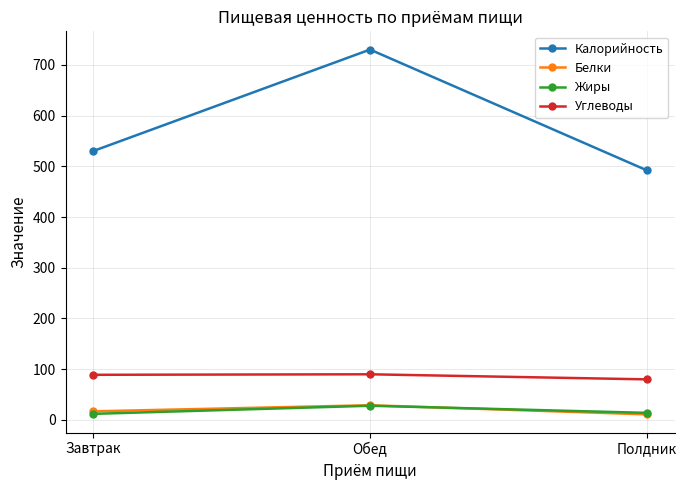

How many values in the Жиры series are below 14?

1